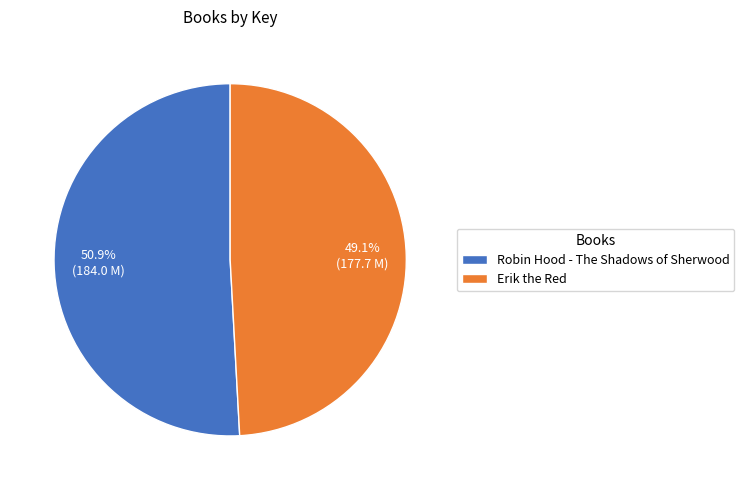

To the nearest percent, what is the difference between the Robin Hood - The Shadows of Sherwood and Erik the Red slice percentages?

2%